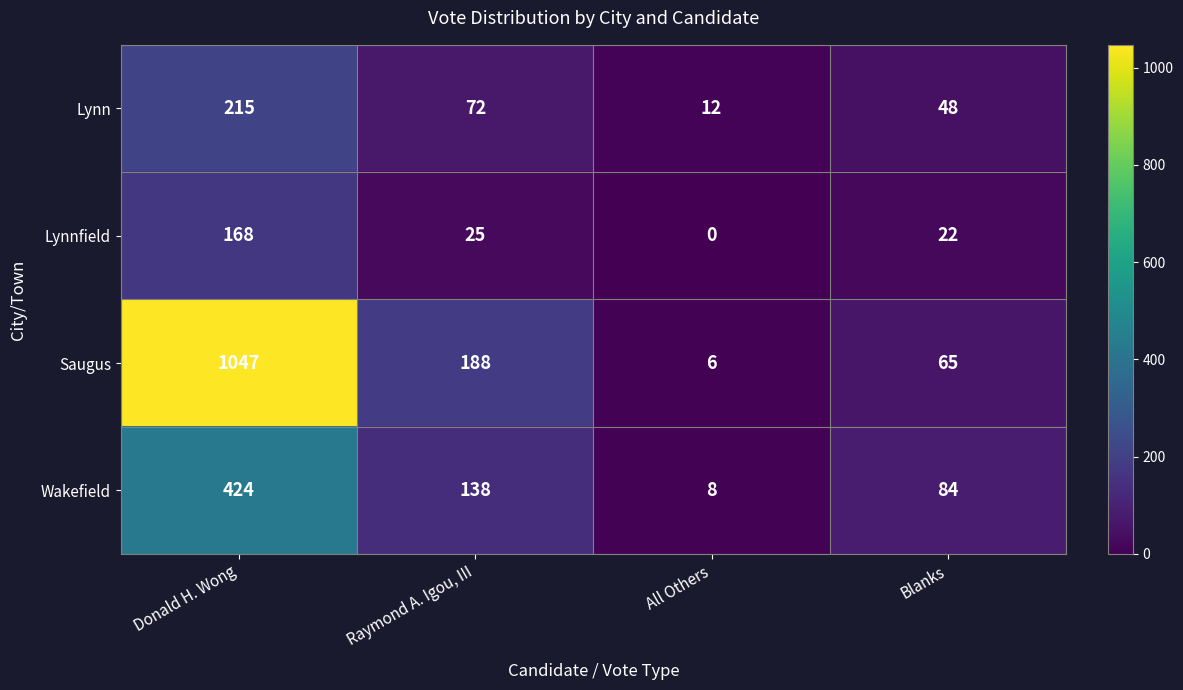

How many values in the Wakefield series are below 138?

2